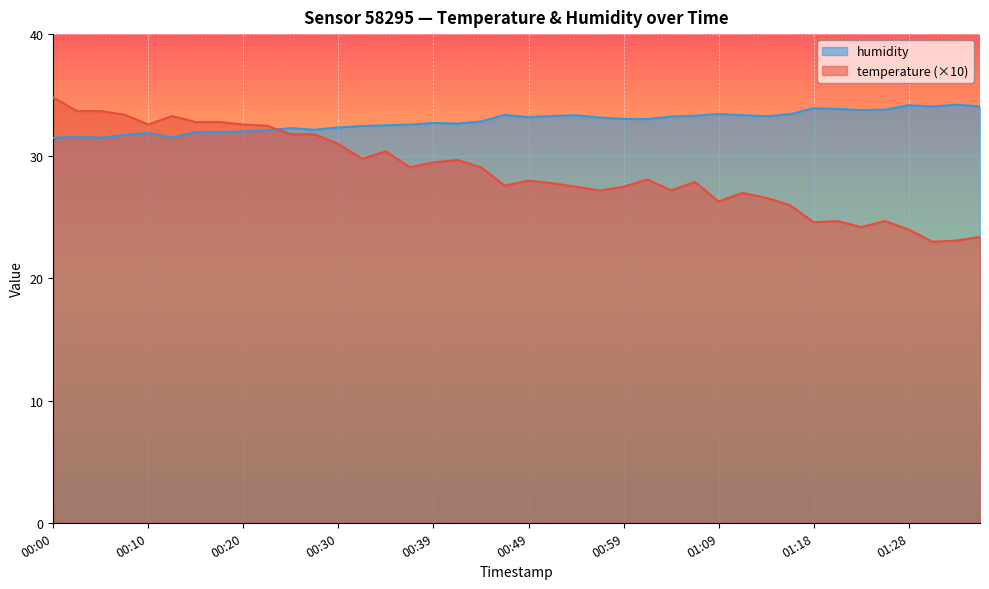

At which category is the sum across all series the highest?

00:00